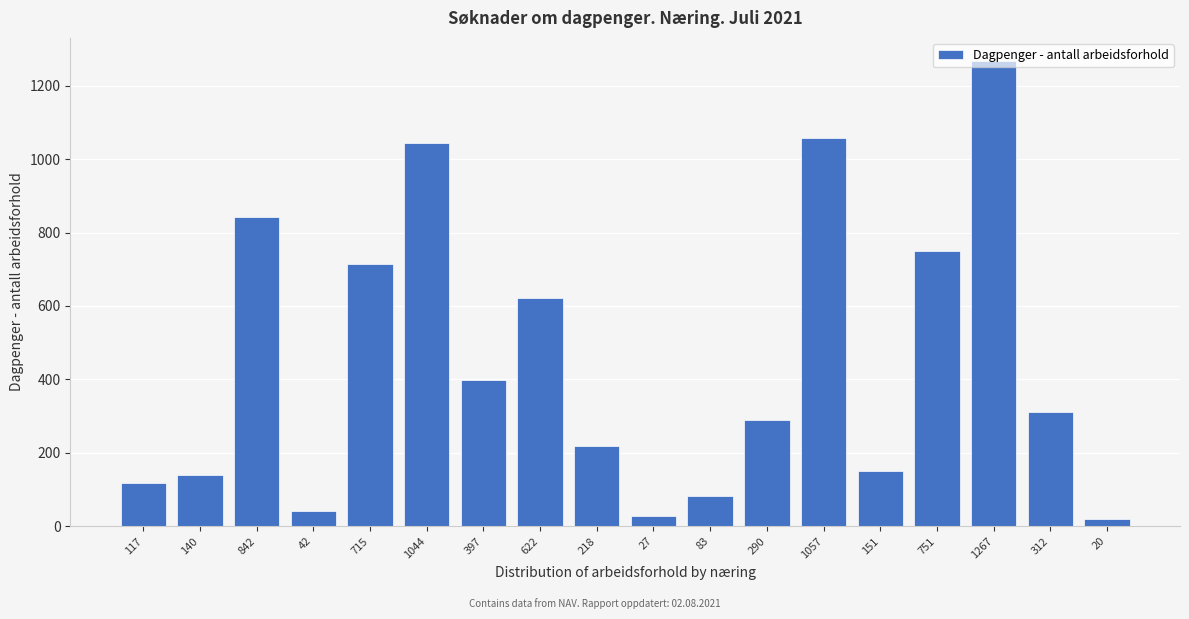

Where is the data nearest to the value 643?

622